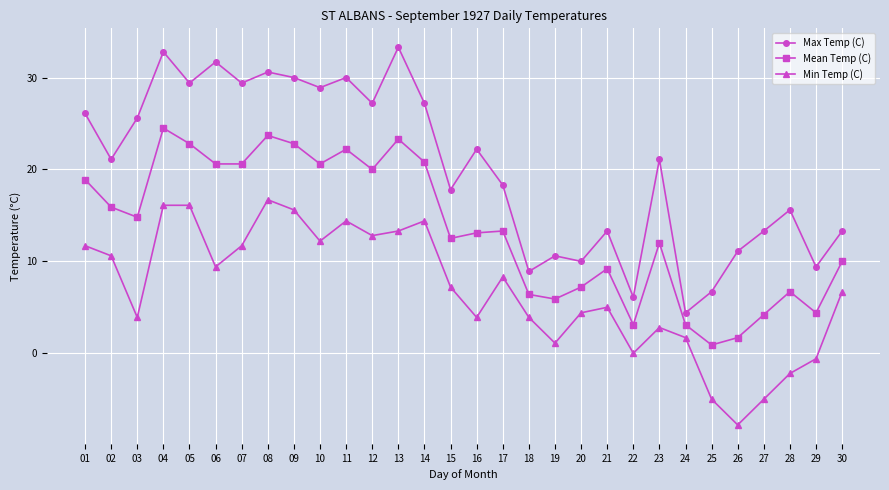

True or false: Max Temp (C) and Mean Temp (C) cross at least once.

False